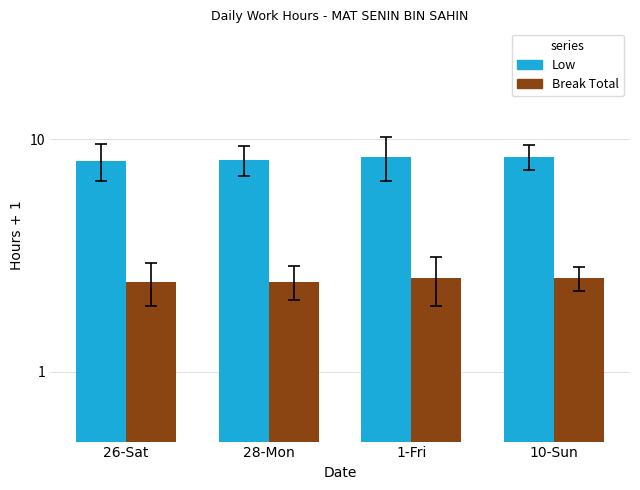

What is the sum of the Low values at 1-Fri and 28-Mon?

16.5